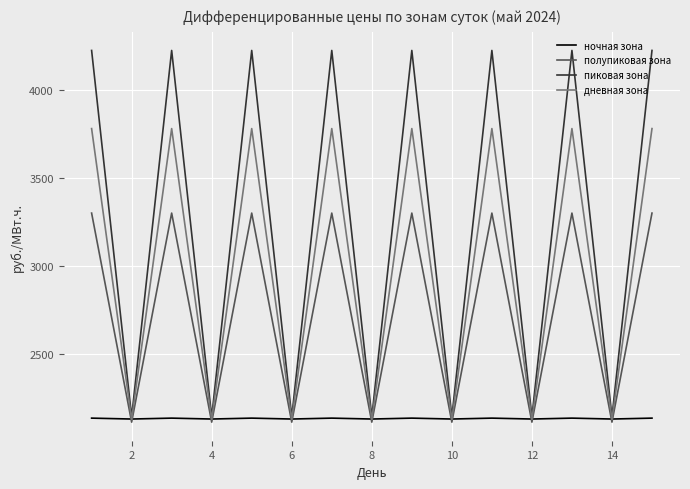

What is the maximum value for полупиковая зона?

3299.6